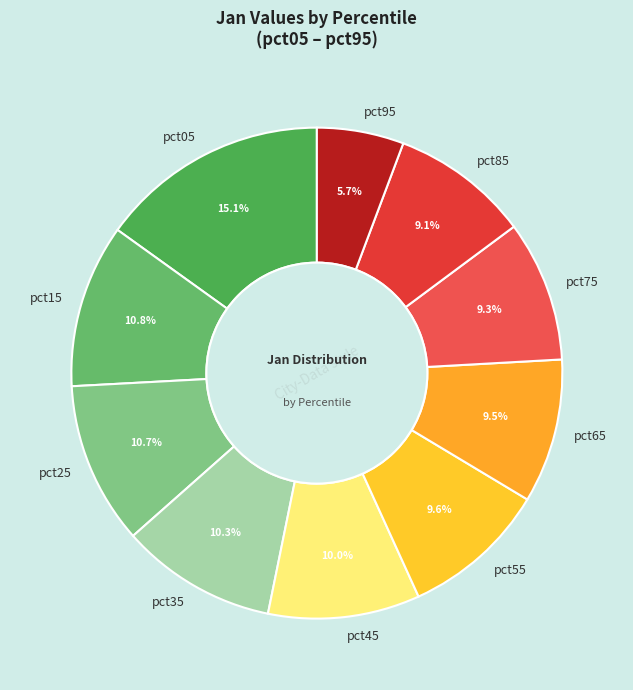

Which category has the biggest portion of the pie?

pct05